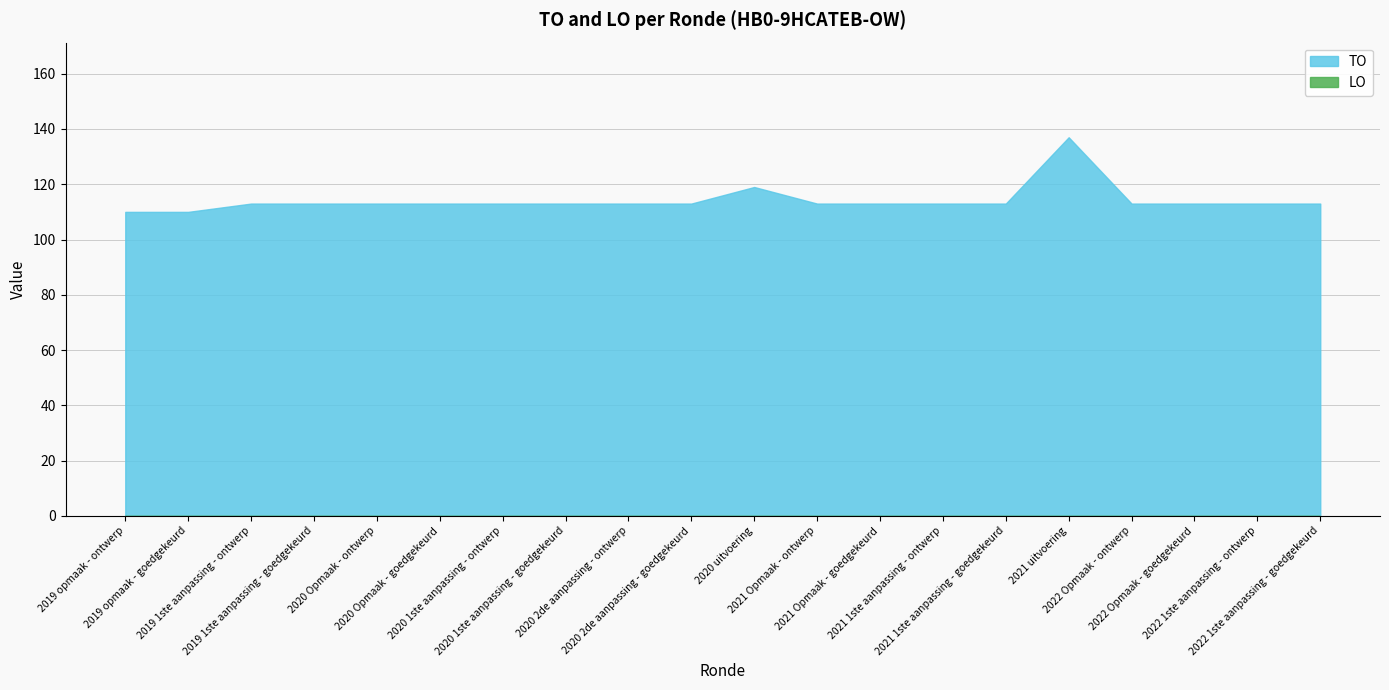

What is the minimum value for TO?

110